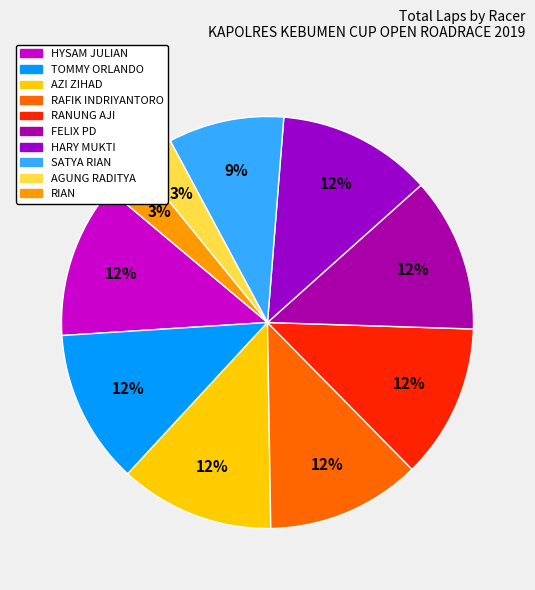

To the nearest percent, what is the average slice percentage?

10%